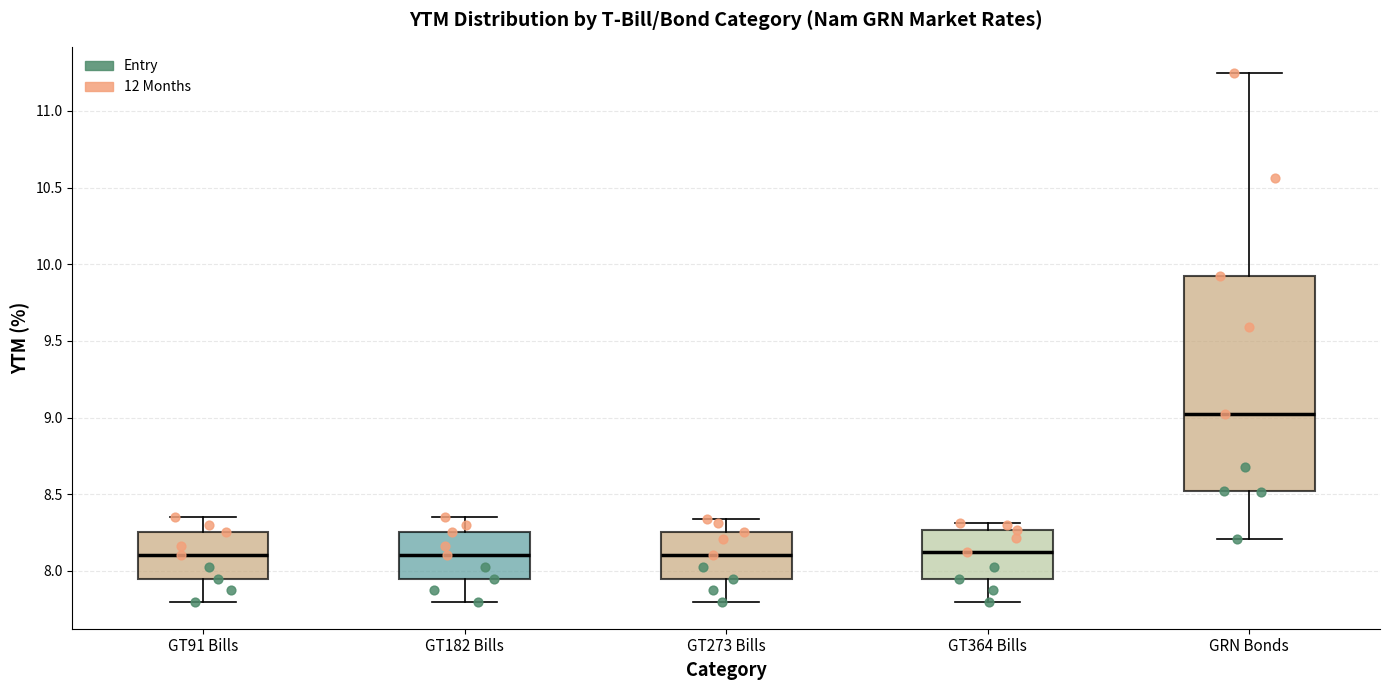

Reading left to right, transcribe this box plot: for each box, give where its median line is, the range the box spans, and where its two whiskers end, as read against the y-axis. The values are not printed on the chart, so give them approximately, as read against the axis.

GT91 Bills: median 8.10, box 7.95 to 8.25, whiskers 7.80 to 8.35
GT182 Bills: median 8.10, box 7.95 to 8.25, whiskers 7.80 to 8.35
GT273 Bills: median 8.10, box 7.95 to 8.25, whiskers 7.80 to 8.35
GT364 Bills: median 8.10, box 7.95 to 8.25, whiskers 7.80 to 8.30
GRN Bonds: median 9.05, box 8.50 to 9.90, whiskers 8.20 to 11.25